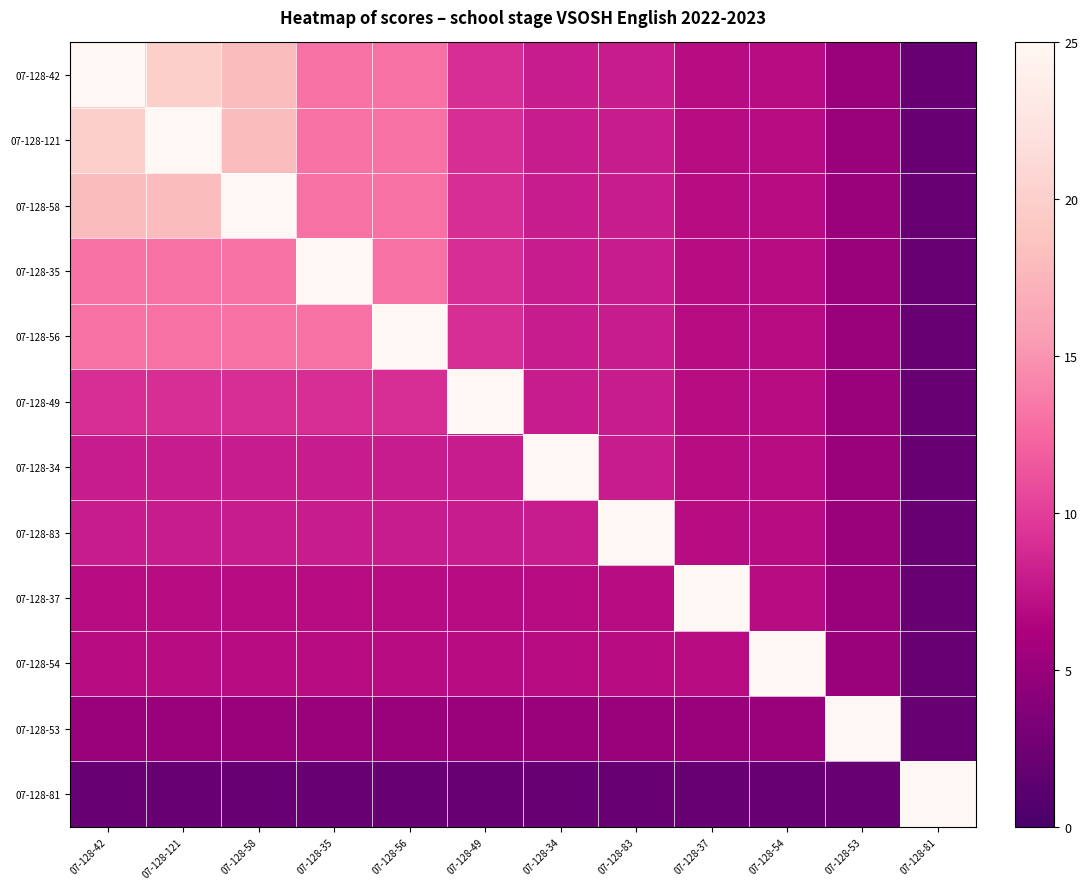

Reading left to right, what are all the values shown in this chart?

07-128-42: 07-128-42=25	07-128-121=20	07-128-58=18	07-128-35=13	07-128-56=13	07-128-49=9	07-128-34=8	07-128-83=8	07-128-37=7	07-128-54=7	07-128-53=5	07-128-81=2
07-128-121: 07-128-42=20	07-128-121=25	07-128-58=18	07-128-35=13	07-128-56=13	07-128-49=9	07-128-34=8	07-128-83=8	07-128-37=7	07-128-54=7	07-128-53=5	07-128-81=2
07-128-58: 07-128-42=18	07-128-121=18	07-128-58=25	07-128-35=13	07-128-56=13	07-128-49=9	07-128-34=8	07-128-83=8	07-128-37=7	07-128-54=7	07-128-53=5	07-128-81=2
07-128-35: 07-128-42=13	07-128-121=13	07-128-58=13	07-128-35=25	07-128-56=13	07-128-49=9	07-128-34=8	07-128-83=8	07-128-37=7	07-128-54=7	07-128-53=5	07-128-81=2
07-128-56: 07-128-42=13	07-128-121=13	07-128-58=13	07-128-35=13	07-128-56=25	07-128-49=9	07-128-34=8	07-128-83=8	07-128-37=7	07-128-54=7	07-128-53=5	07-128-81=2
07-128-49: 07-128-42=9	07-128-121=9	07-128-58=9	07-128-35=9	07-128-56=9	07-128-49=25	07-128-34=8	07-128-83=8	07-128-37=7	07-128-54=7	07-128-53=5	07-128-81=2
07-128-34: 07-128-42=8	07-128-121=8	07-128-58=8	07-128-35=8	07-128-56=8	07-128-49=8	07-128-34=25	07-128-83=8	07-128-37=7	07-128-54=7	07-128-53=5	07-128-81=2
07-128-83: 07-128-42=8	07-128-121=8	07-128-58=8	07-128-35=8	07-128-56=8	07-128-49=8	07-128-34=8	07-128-83=25	07-128-37=7	07-128-54=7	07-128-53=5	07-128-81=2
07-128-37: 07-128-42=7	07-128-121=7	07-128-58=7	07-128-35=7	07-128-56=7	07-128-49=7	07-128-34=7	07-128-83=7	07-128-37=25	07-128-54=7	07-128-53=5	07-128-81=2
07-128-54: 07-128-42=7	07-128-121=7	07-128-58=7	07-128-35=7	07-128-56=7	07-128-49=7	07-128-34=7	07-128-83=7	07-128-37=7	07-128-54=25	07-128-53=5	07-128-81=2
07-128-53: 07-128-42=5	07-128-121=5	07-128-58=5	07-128-35=5	07-128-56=5	07-128-49=5	07-128-34=5	07-128-83=5	07-128-37=5	07-128-54=5	07-128-53=25	07-128-81=2
07-128-81: 07-128-42=2	07-128-121=2	07-128-58=2	07-128-35=2	07-128-56=2	07-128-49=2	07-128-34=2	07-128-83=2	07-128-37=2	07-128-54=2	07-128-53=2	07-128-81=25